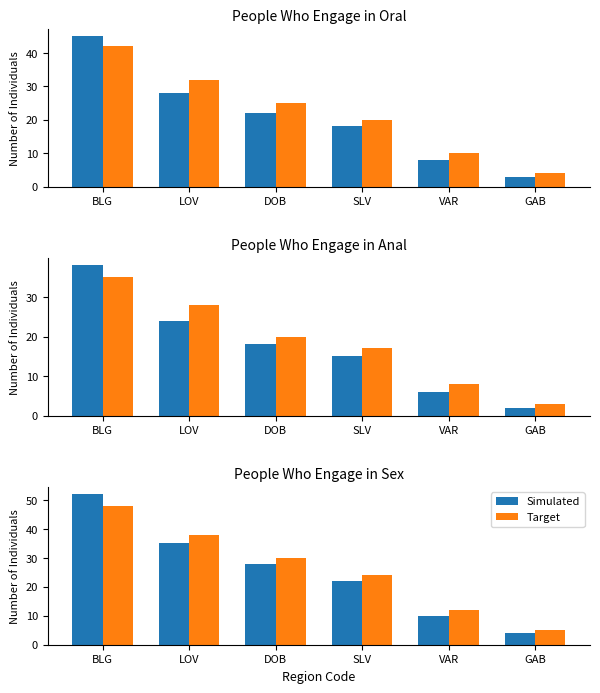

What is the total value across all series at SLV?

46